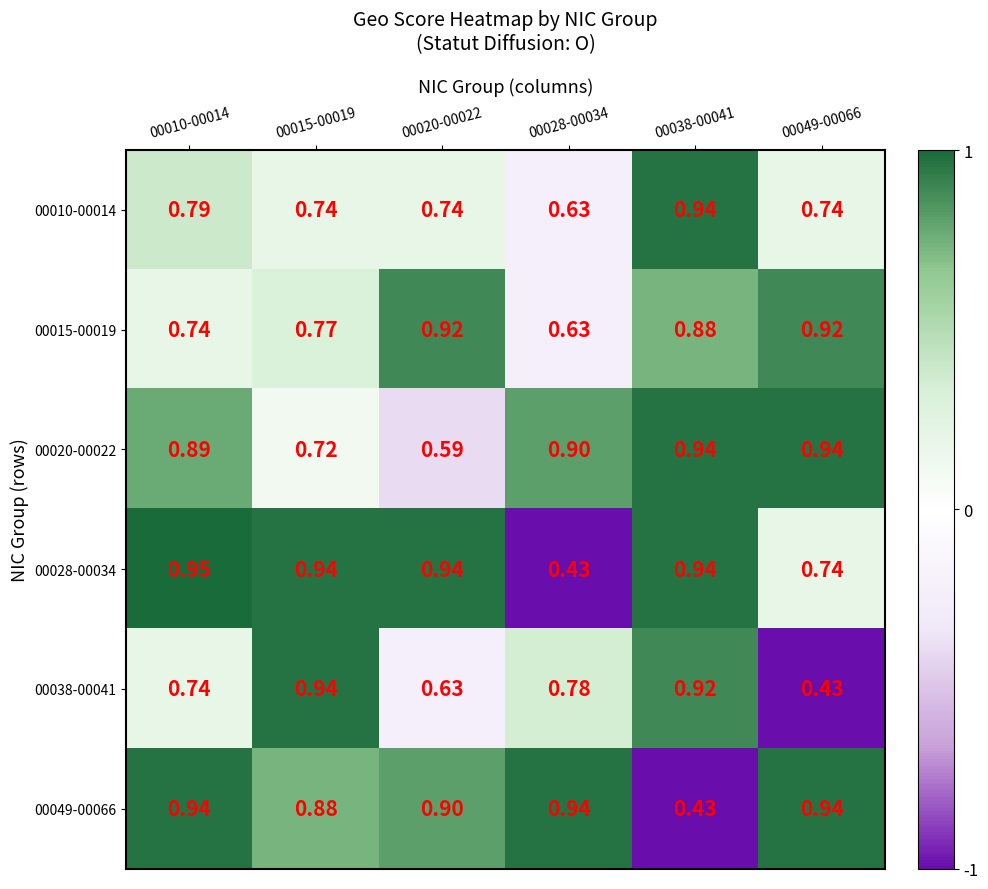

Rank the series at 00020-00022 from lowest to highest value.

00020-00022, 00038-00041, 00010-00014, 00049-00066, 00015-00019, 00028-00034